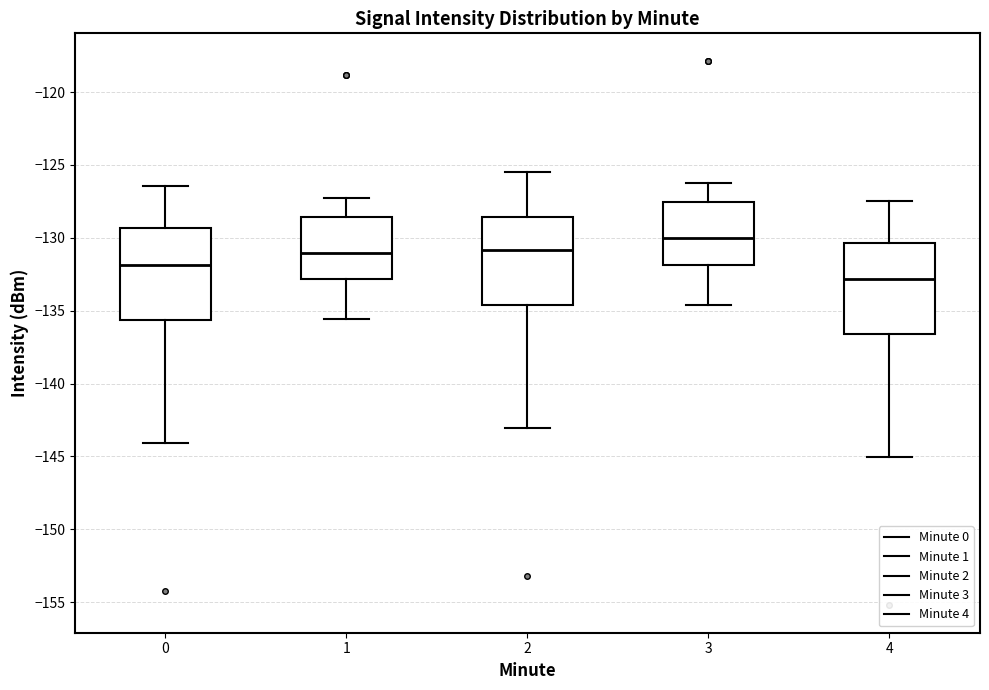

Reading left to right, transcribe this box plot: for each box, give where its median line is, the range the box spans, and where its two whiskers end, as read against the y-axis. The values are not printed on the chart, so give them approximately, as read against the axis.

0: median -132.0, box -135.5 to -129.5, whiskers -144.0 to -126.5
1: median -131.0, box -133.0 to -128.5, whiskers -135.5 to -127.5
2: median -131.0, box -134.5 to -128.5, whiskers -143.0 to -125.5
3: median -130.0, box -132.0 to -127.5, whiskers -134.5 to -126.5
4: median -133.0, box -136.5 to -130.5, whiskers -145.0 to -127.5